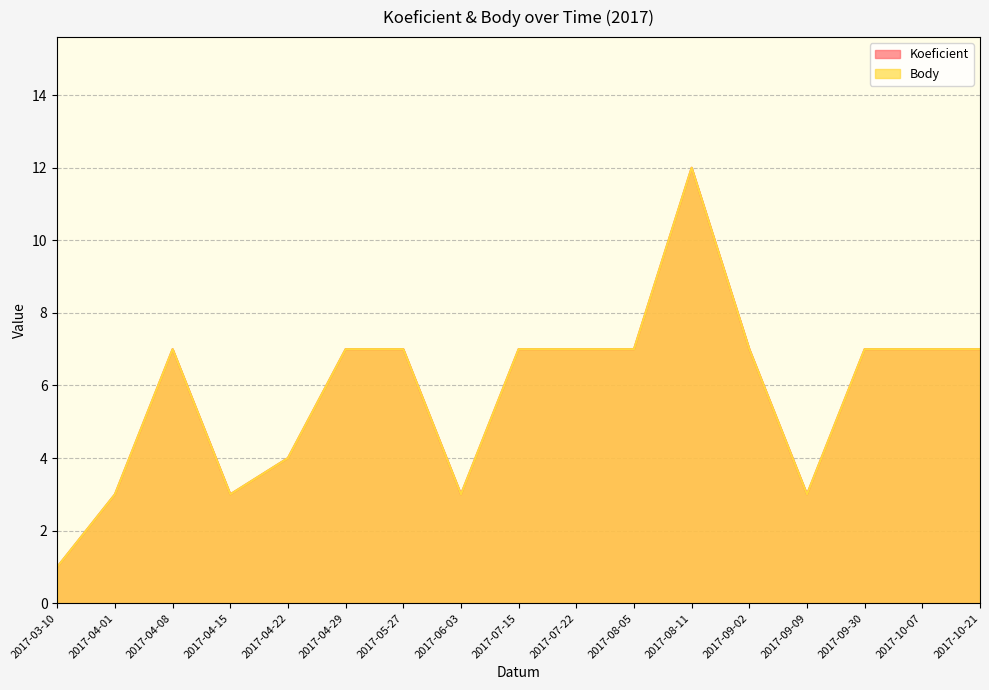

What is the maximum value for Koeficient?

12